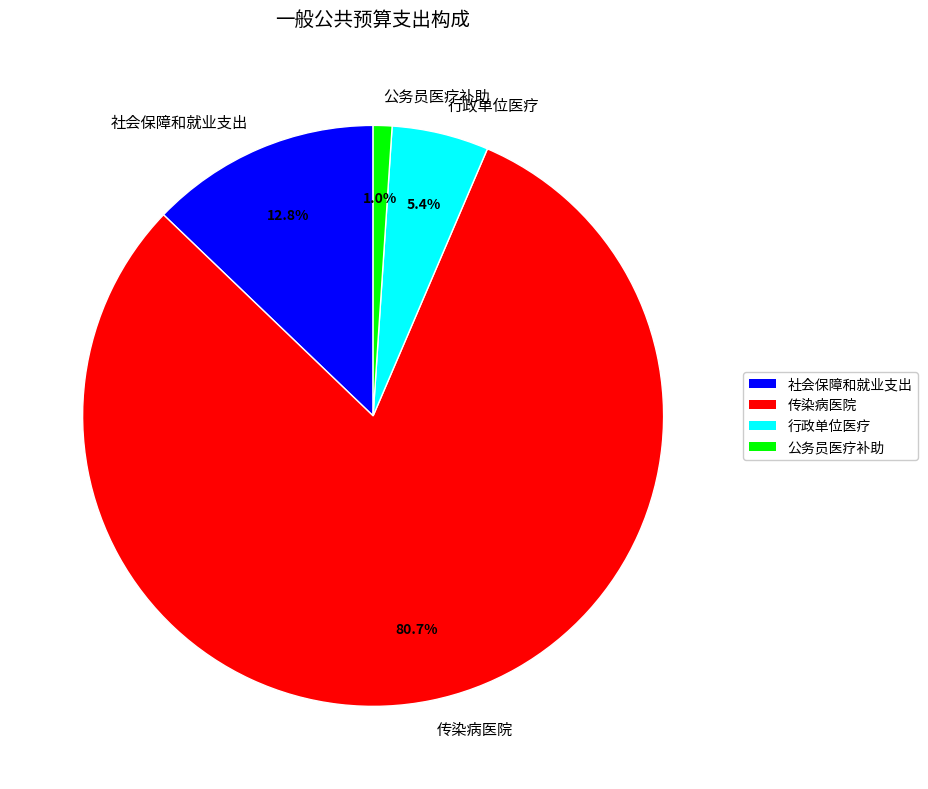

What is the majority slice?

传染病医院